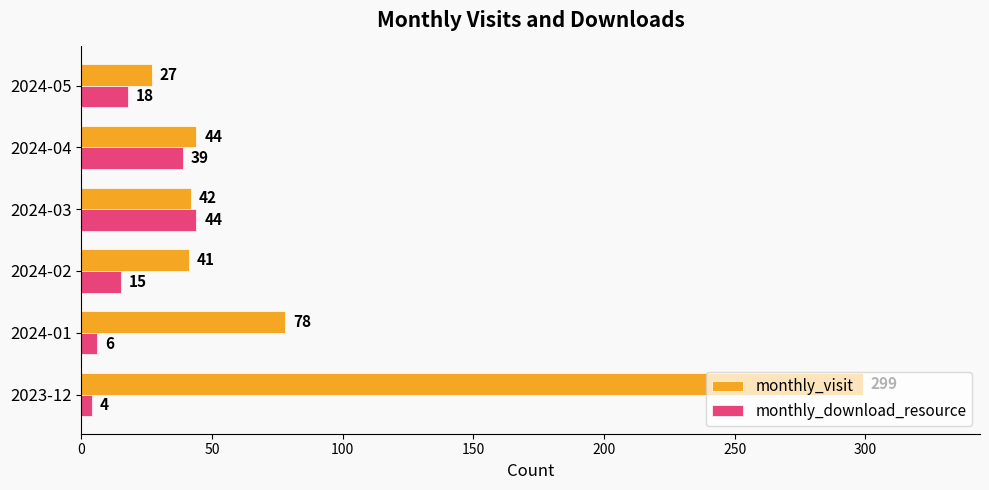

Between 2024-01 and 2024-02, which series saw the biggest shift?

monthly_visit